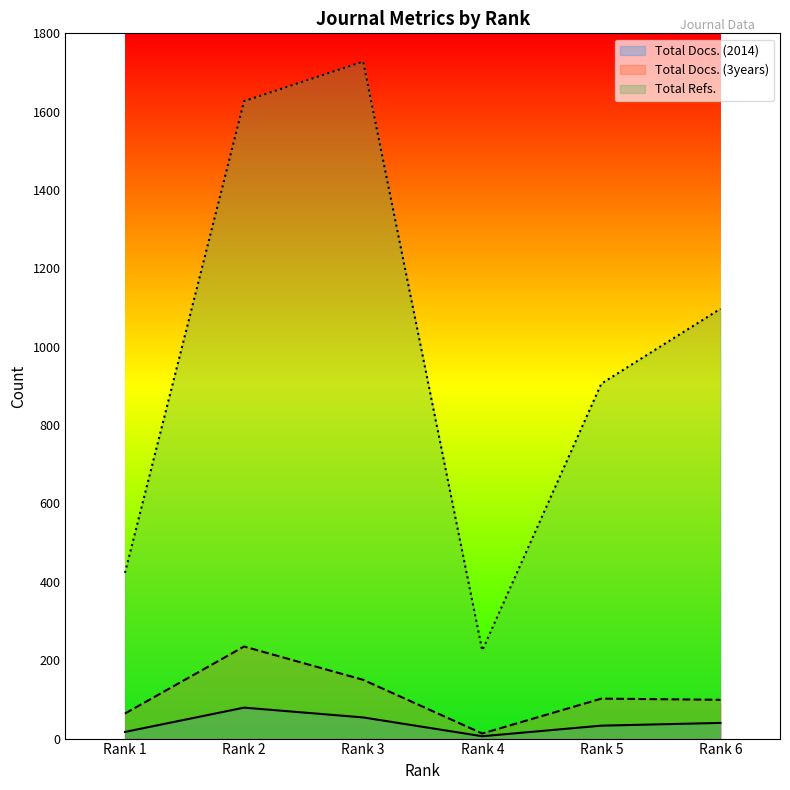

Which series changed the most between Rank 3 and Rank 6?

Total Refs.